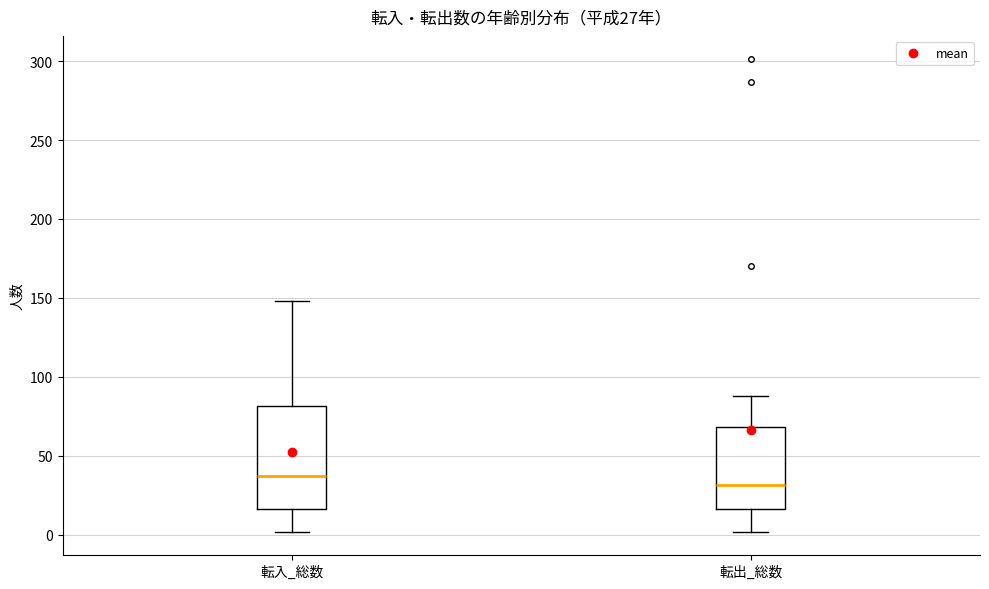

Which box is the tallest, from its lower edge to its upper edge?

転入_総数